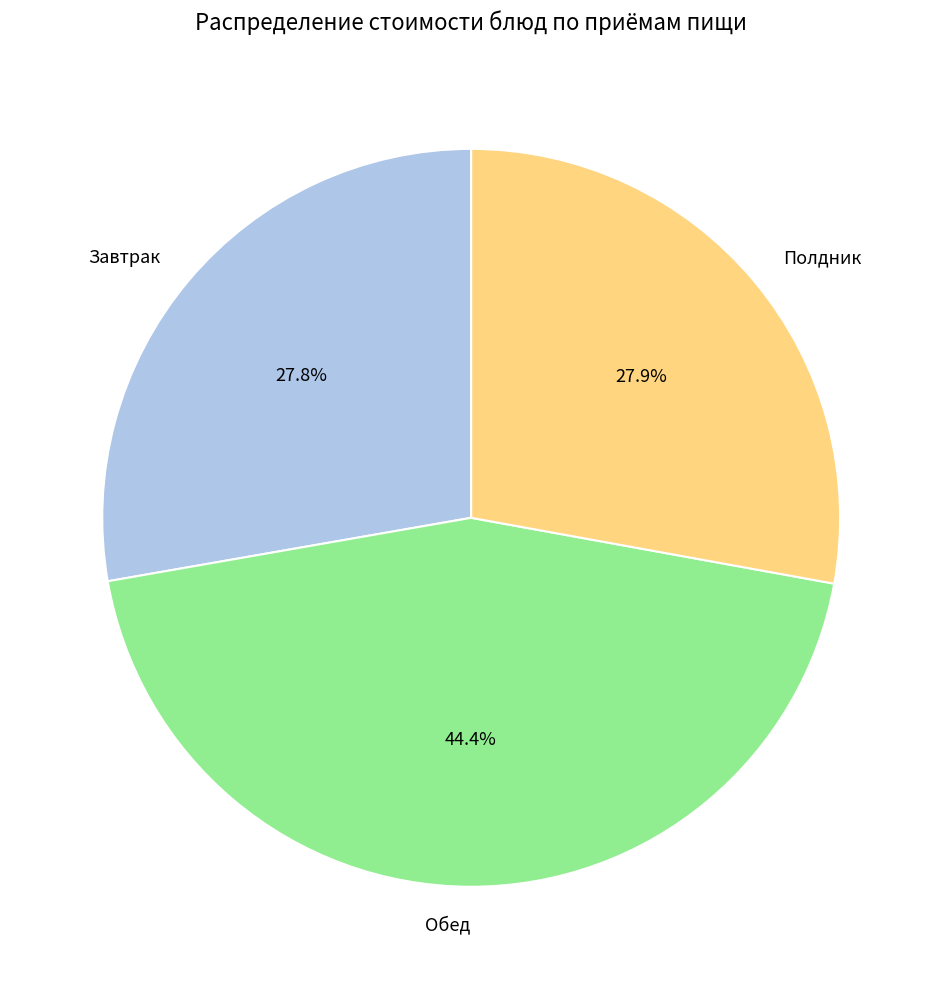

What is the total percentage of Обед and Завтрак?

72.1%